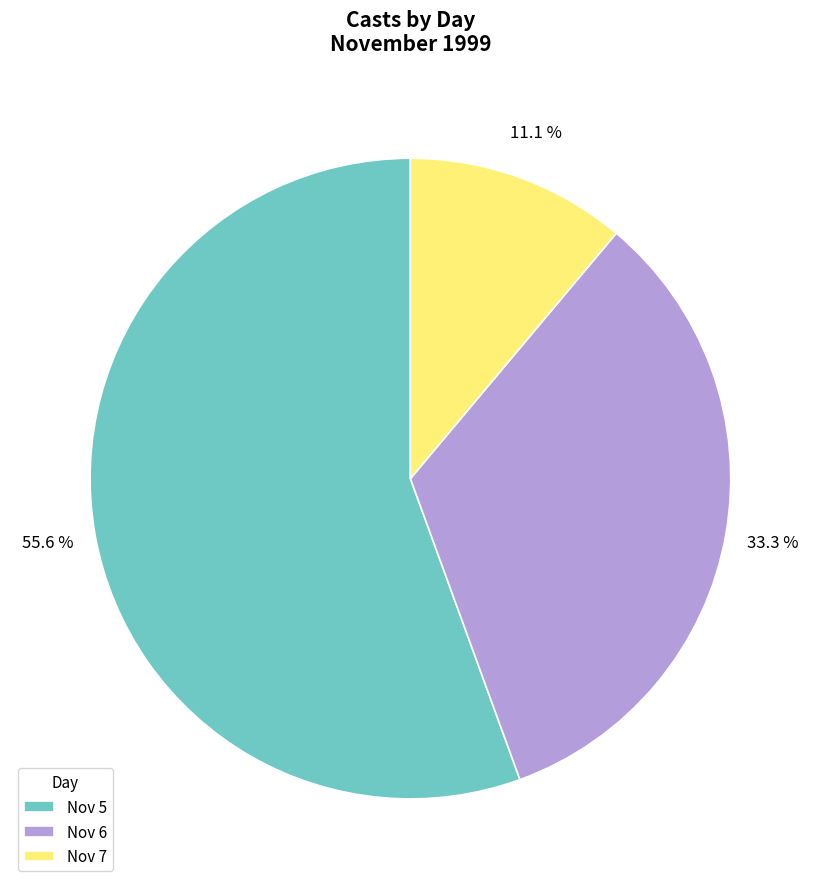

Does Nov 7 represent more than half of the total?

No